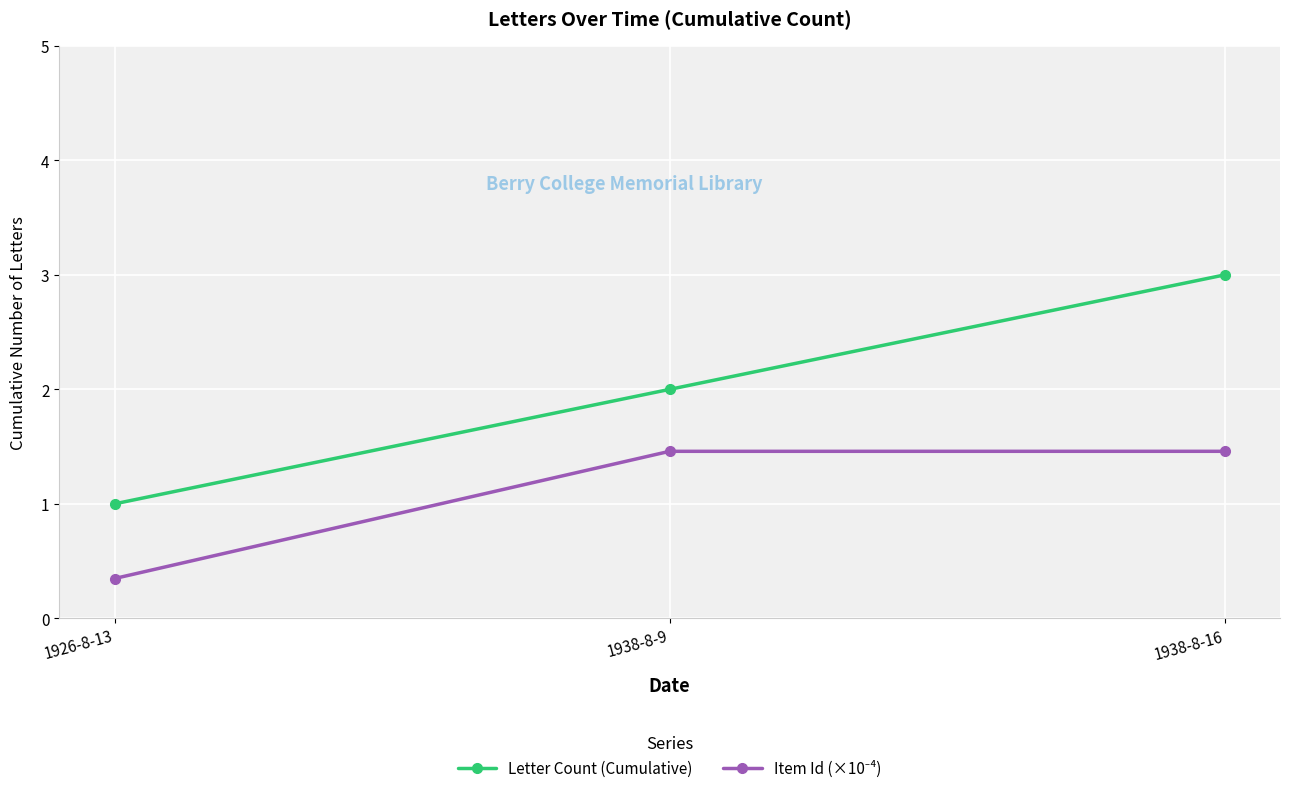

What is the average value of the Letter Count (Cumulative) series?

2.0